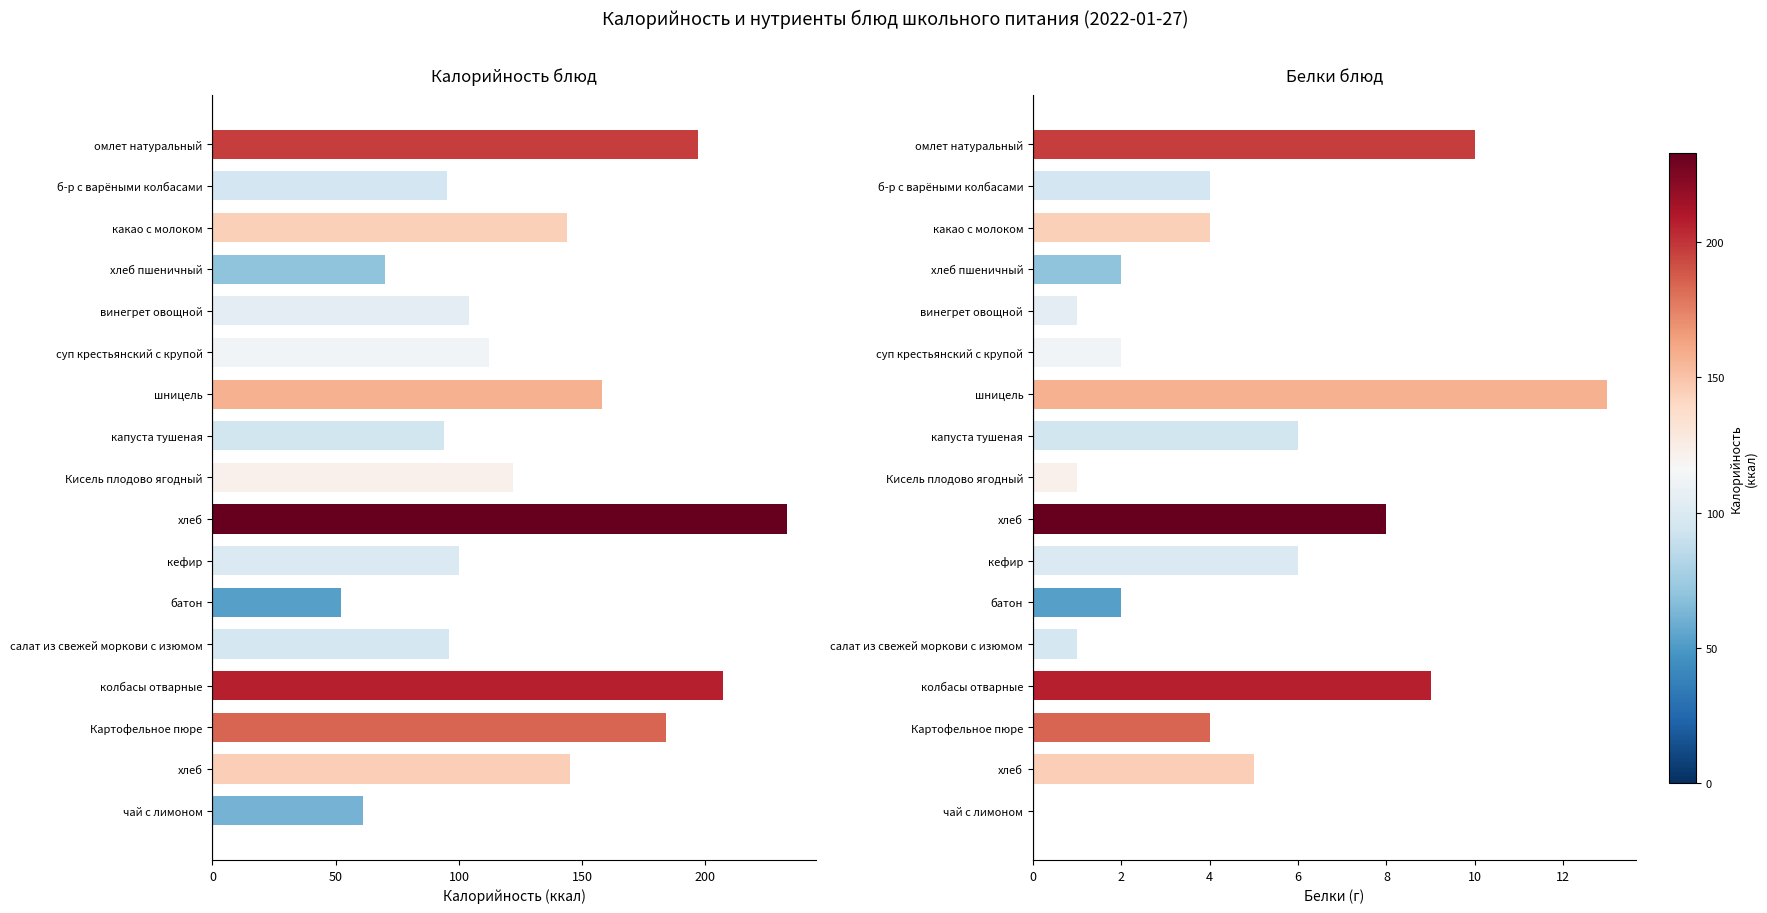

What is the highest value of the Белки блюд series?

13